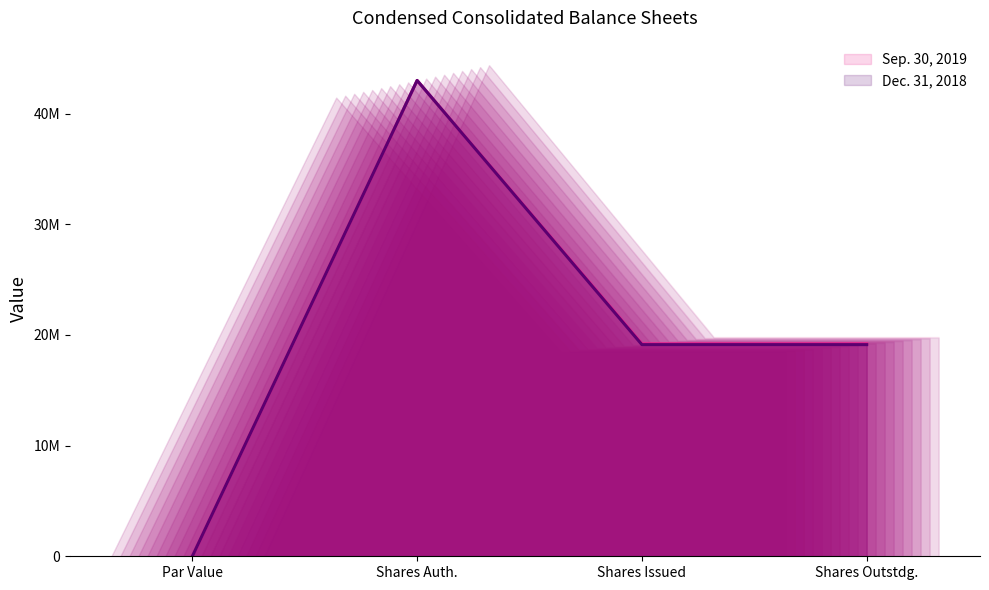

The Dec. 31, 2018 series shows -18578635 at Par Value. True or false?

False